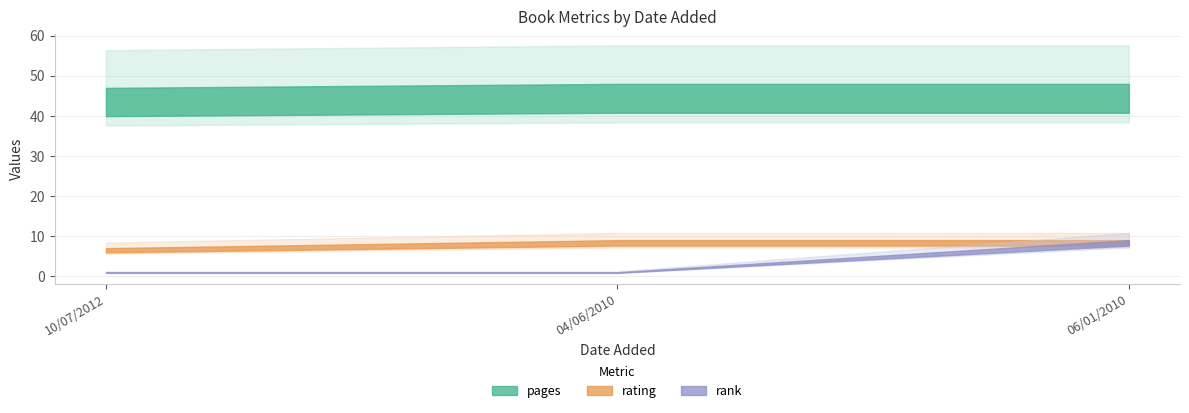

What position from the right is 04/06/2010?

2